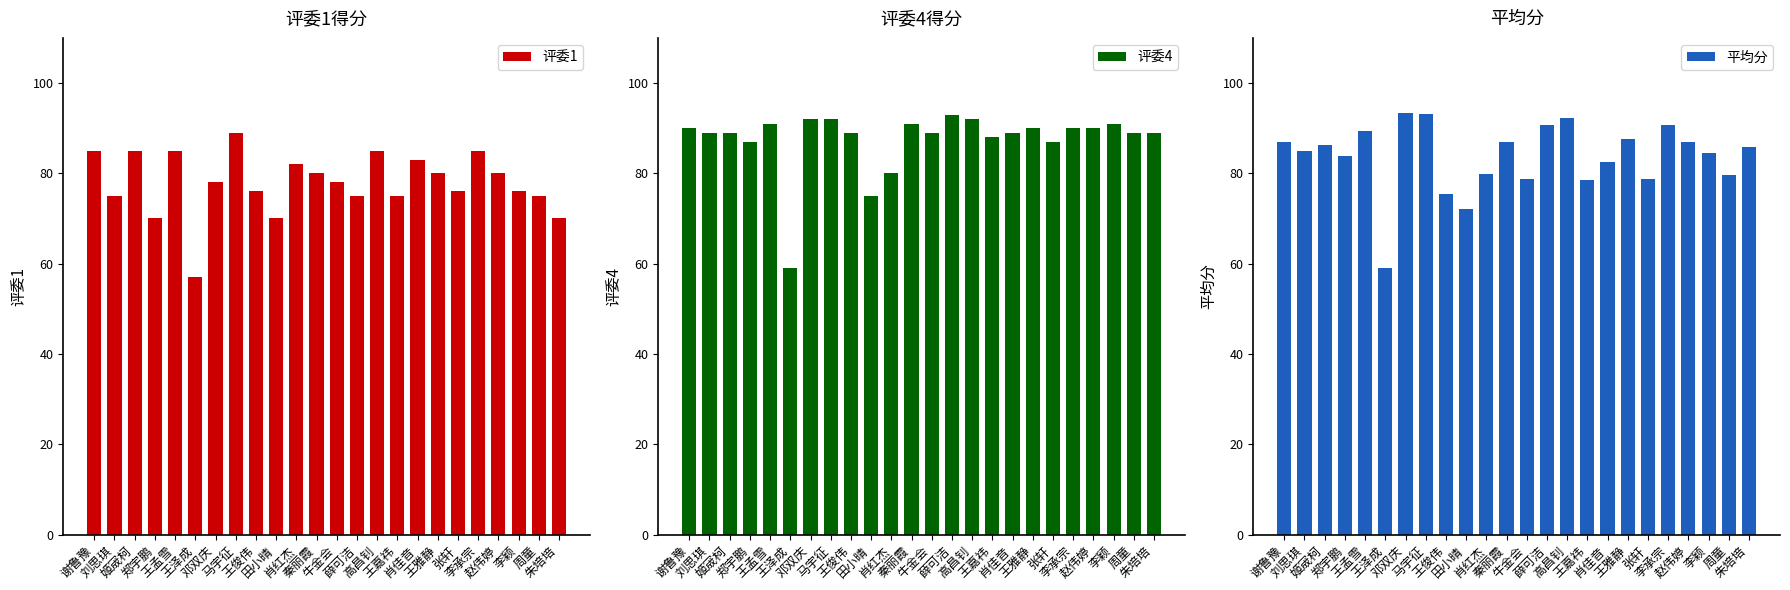

Is it true that 平均分 equals 75.5 at 王俊伟?

True